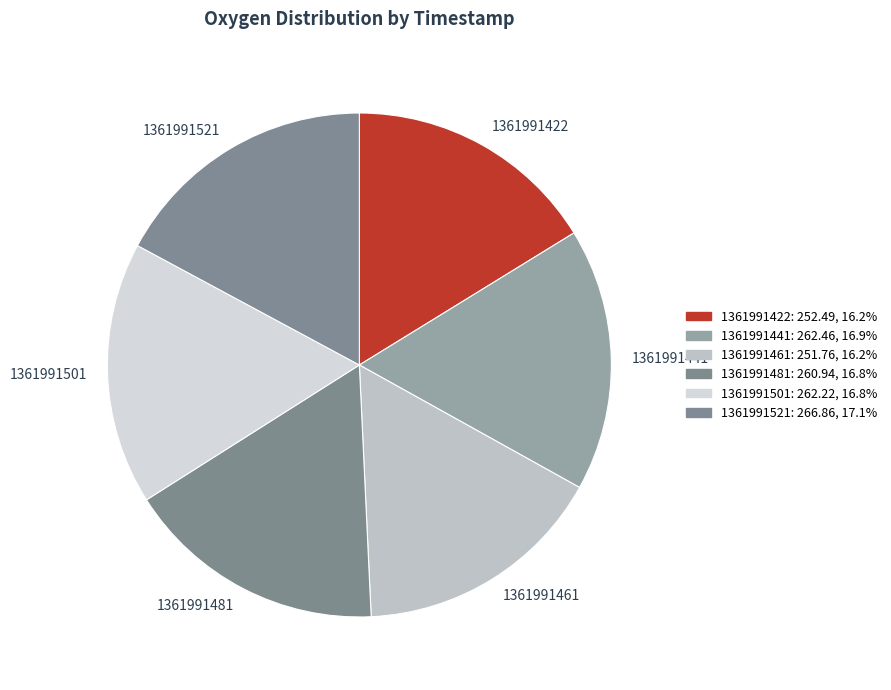

Approximately how many times larger is the value at 1361991422 compared to 1361991441?

1.0